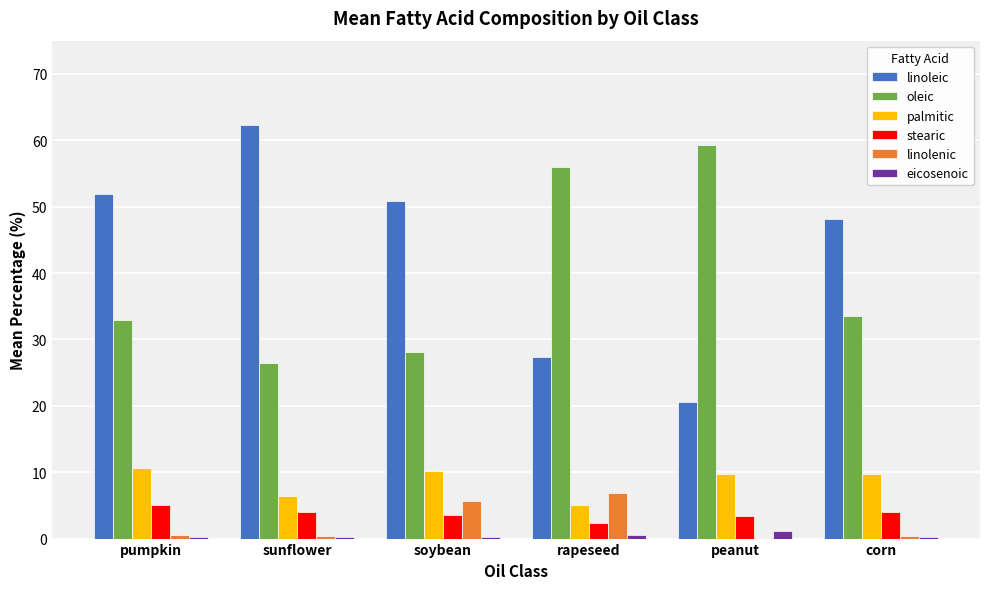

Which label corresponds to the largest value in the chart?

sunflower